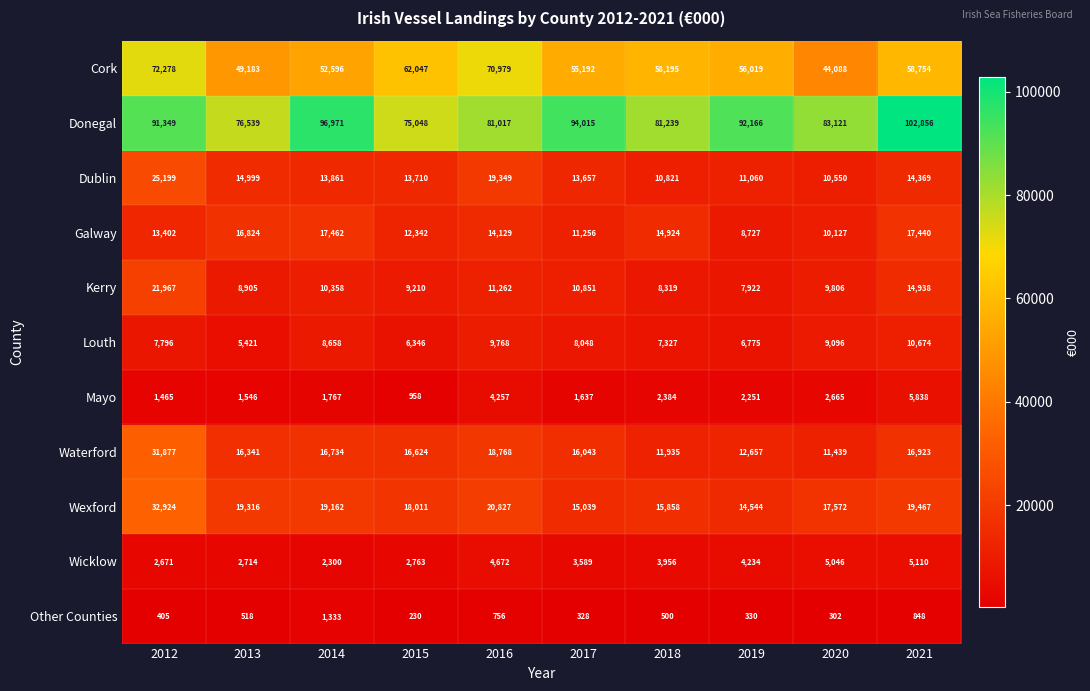

Where is Wicklow nearest to the value 3705?

2017